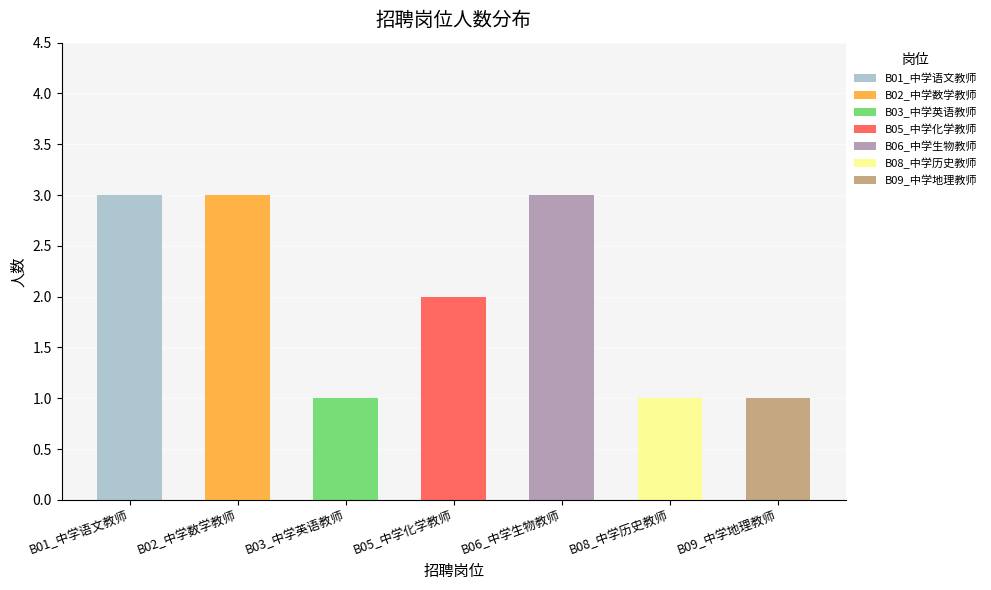

Is it true that the value at B06_中学生物教师 is 3?

True